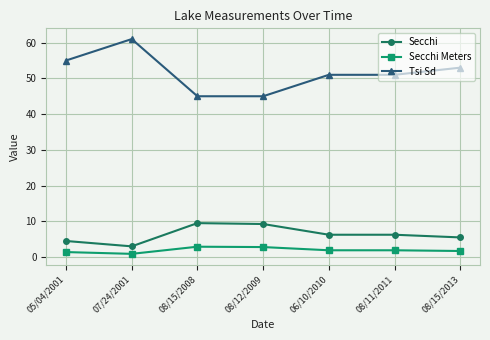

What is the smallest value displayed?

0.9